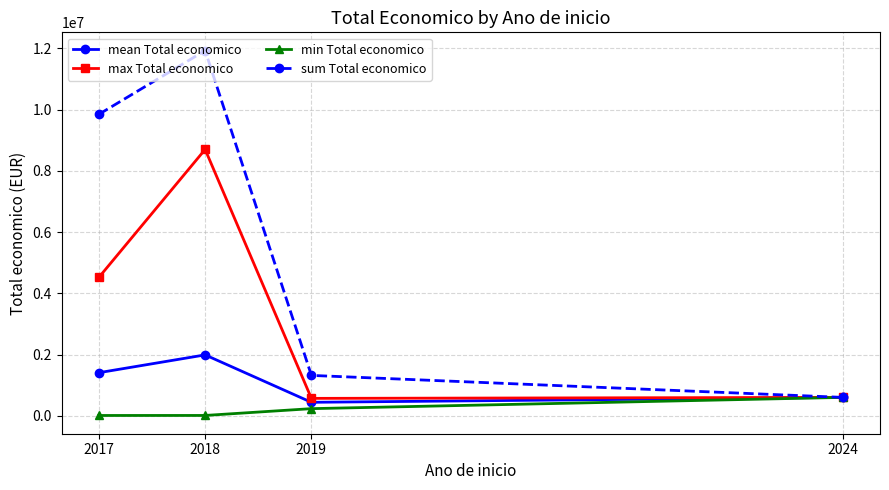

What is the highest value of the max Total economico series?

8701686.0